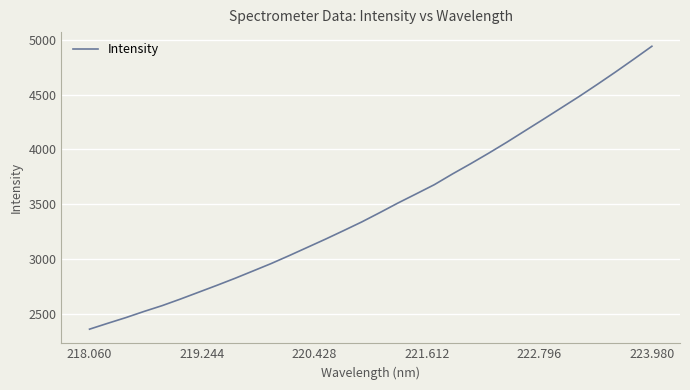

What is the difference between the maximum and minimum values?

2584.6